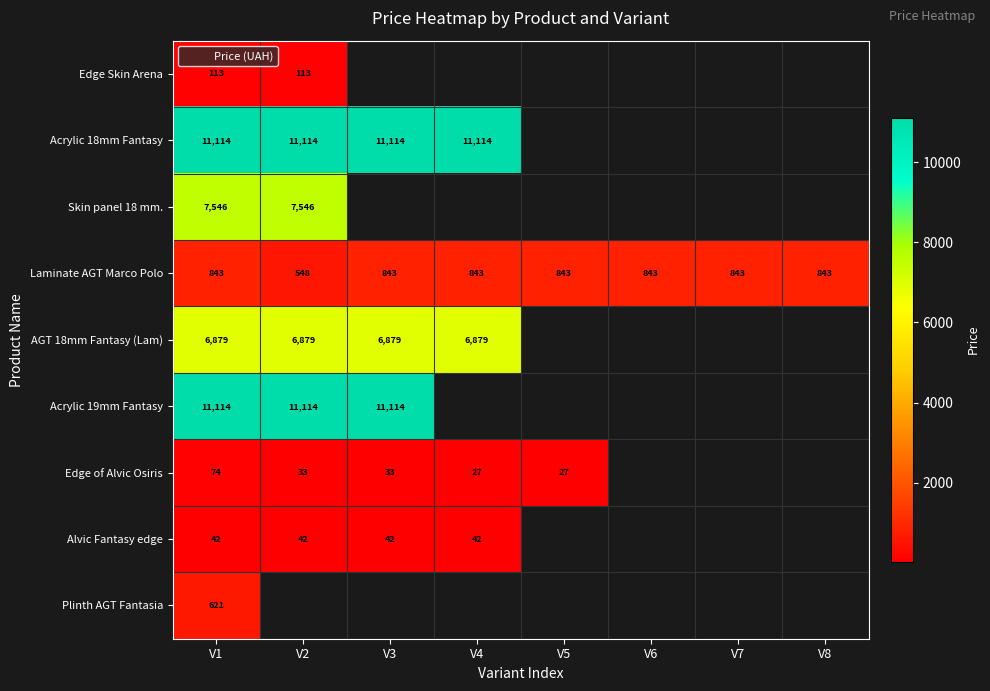

Is it true that Laminate AGT Marco Polo equals 1237.8 at V5?

False